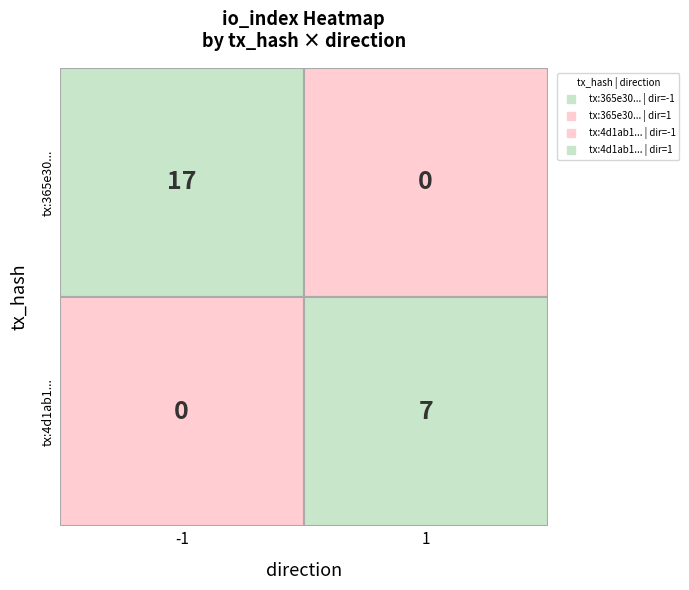

Between io_index and direction, which is larger?

io_index